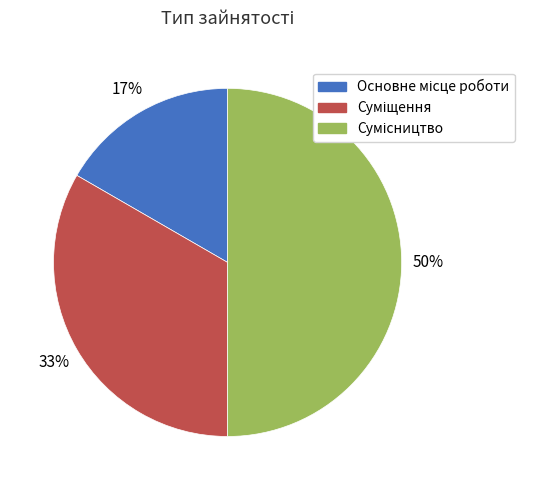

To the nearest percent, what is the average slice percentage?

33%